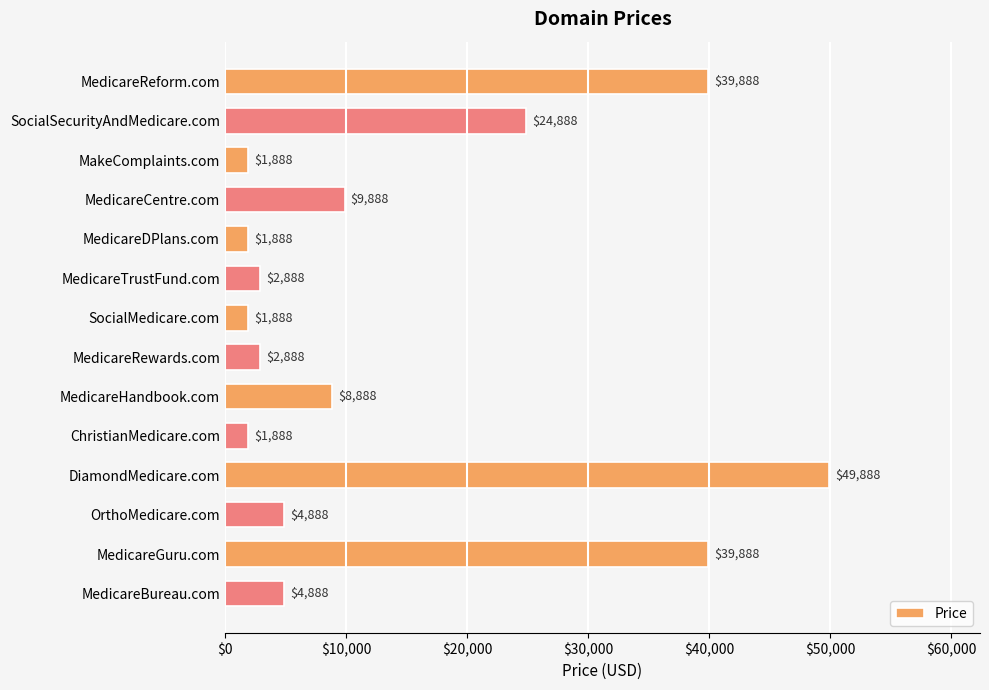

Are the bars horizontal?

Yes